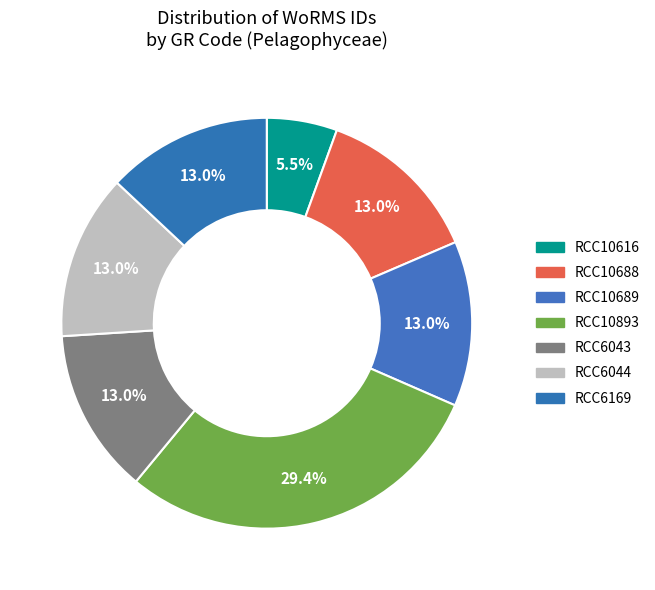

What percentage is the RCC10893 slice, to the nearest percent?

29%